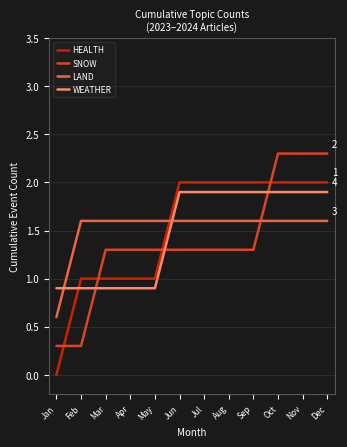

Read the SNOW value at Oct.

2.3